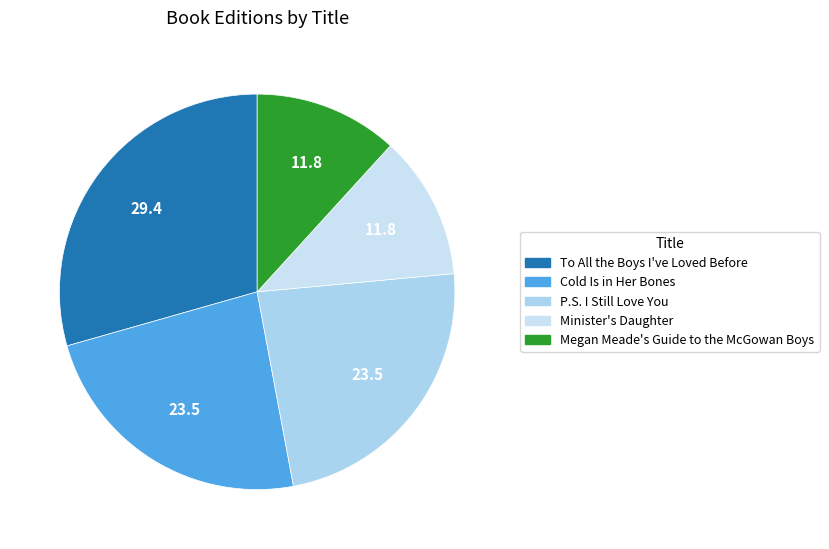

Is Cold Is in Her Bones the majority of the pie?

No